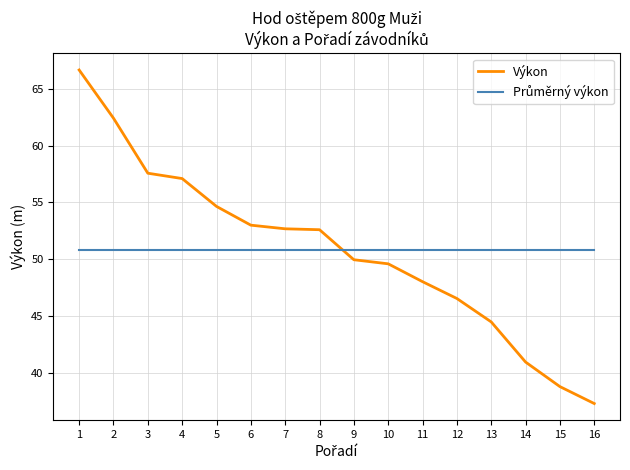

What is the difference between the maximum and minimum values in the Výkon series?

29.3